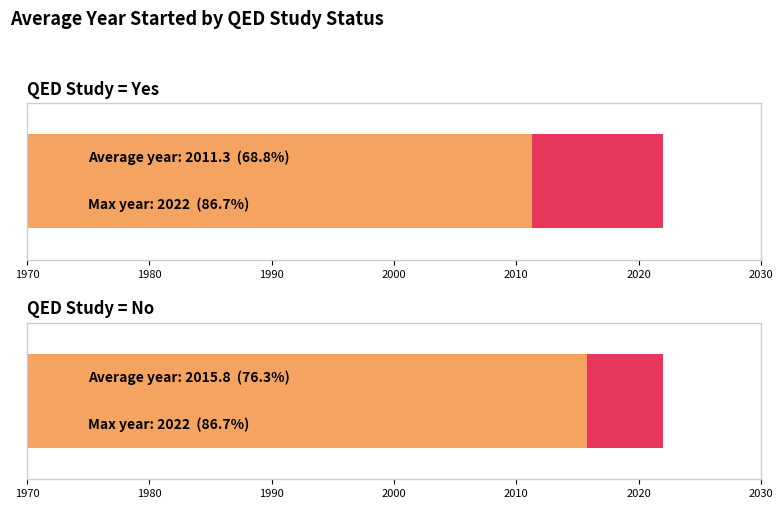

Is the value of Yes at 21 greater than the value of No at 23?

No